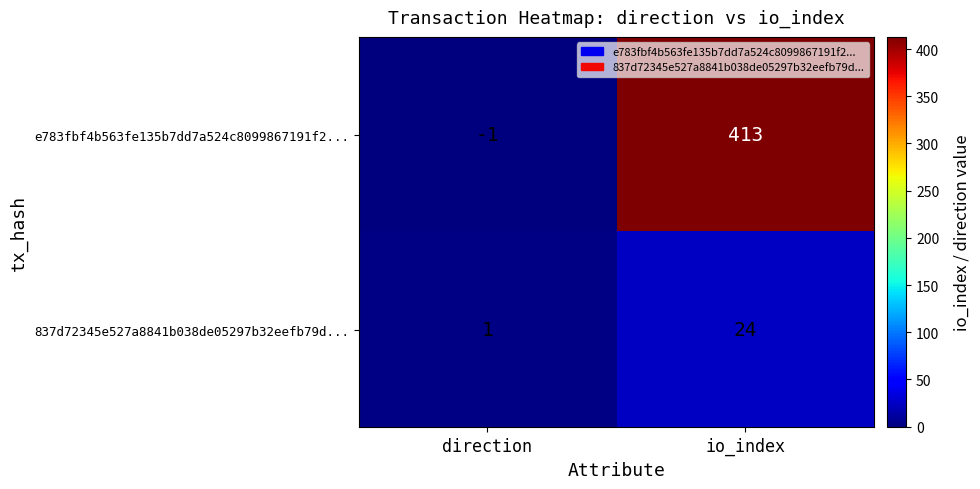

Rank the series by their average value, from highest to lowest.

e783fbf4b563fe135b7dd7a524c8099867191f2..., 837d72345e527a8841b038de05297b32eefb79d...